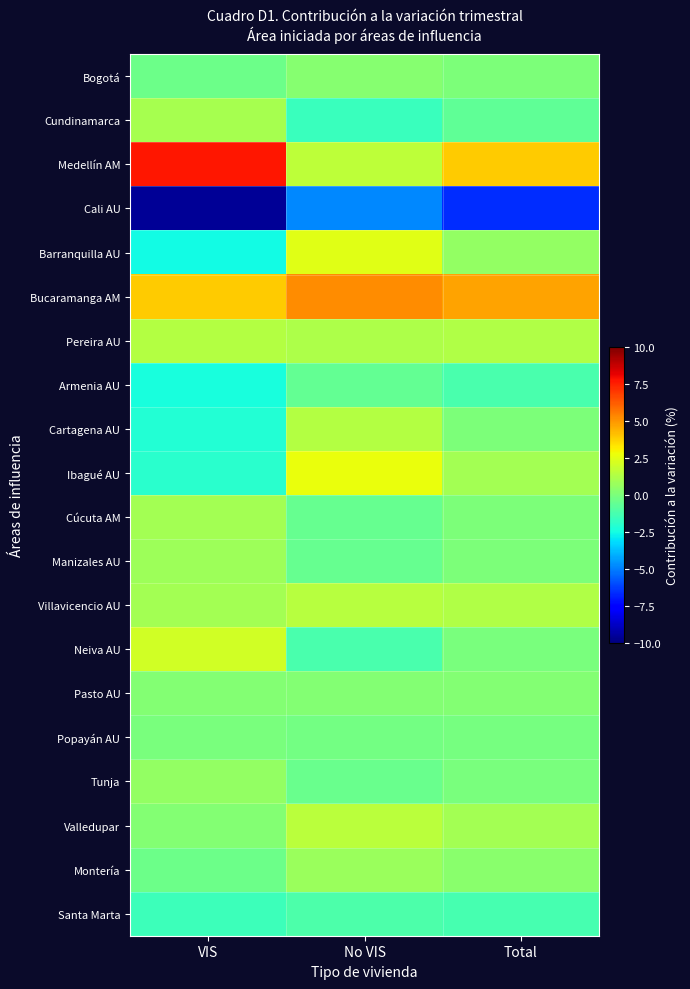

Between No VIS and Total, which is larger?

No VIS